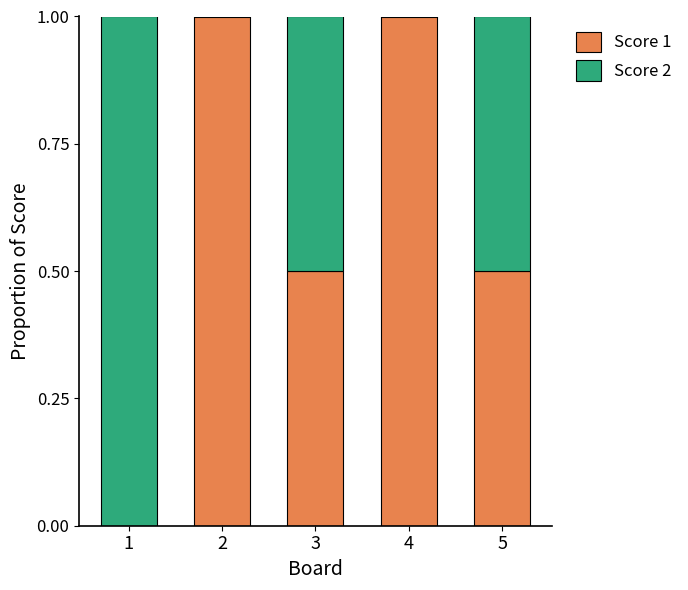

What is the sum of all Score 1 values?

3.0